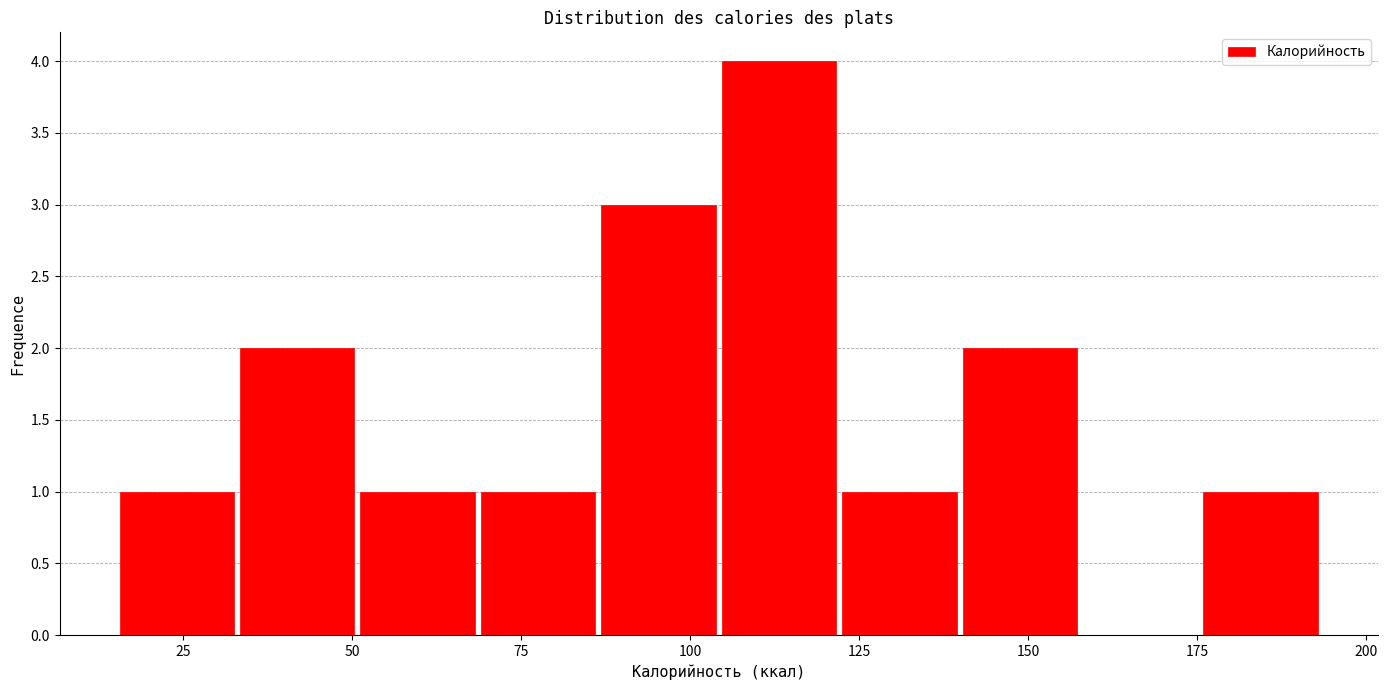

Around what value on the x-axis is the tallest bar? Give the approximate position of its centre, as read against the axis.

115